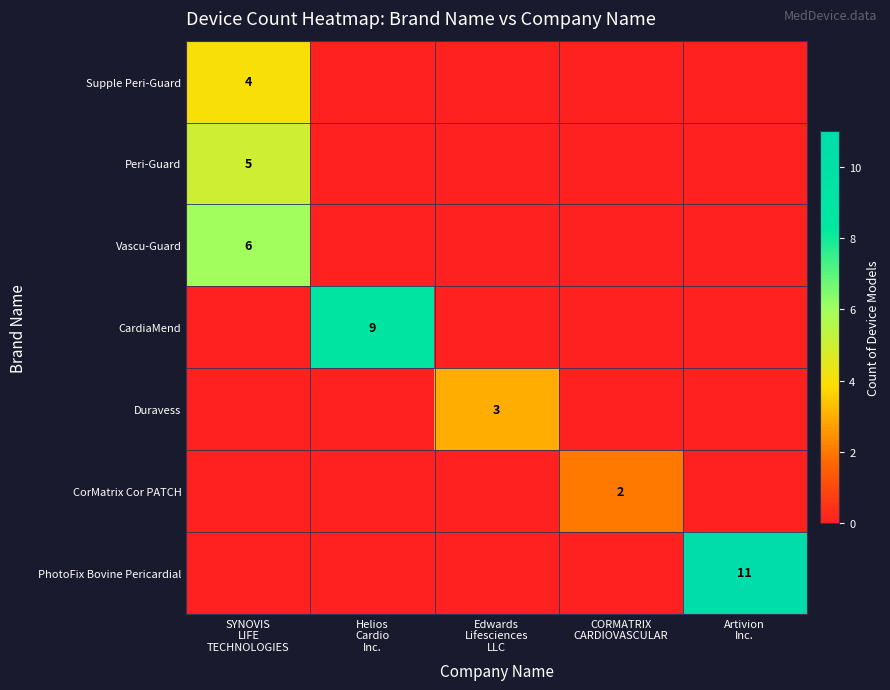

What is the total value across all series at CORMATRIX
CARDIOVASCULAR?

2